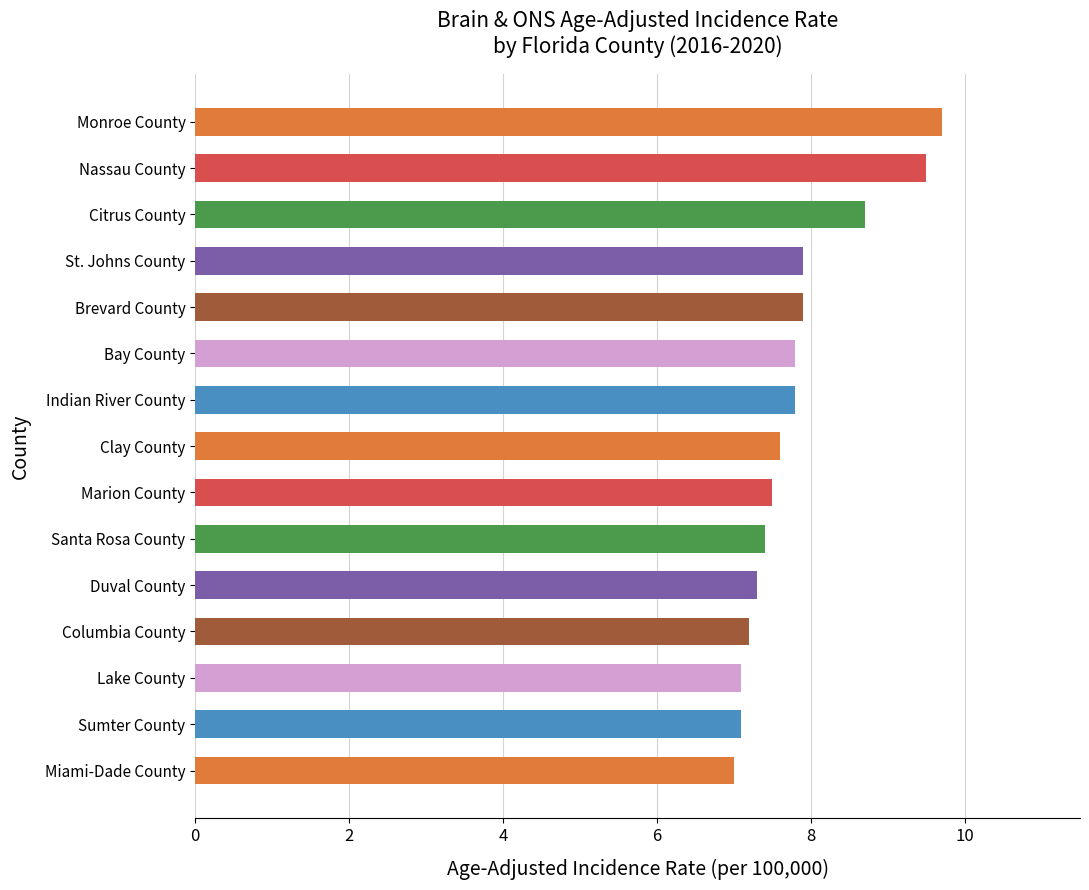

Is it true that the value at Duval County is 7.3?

True